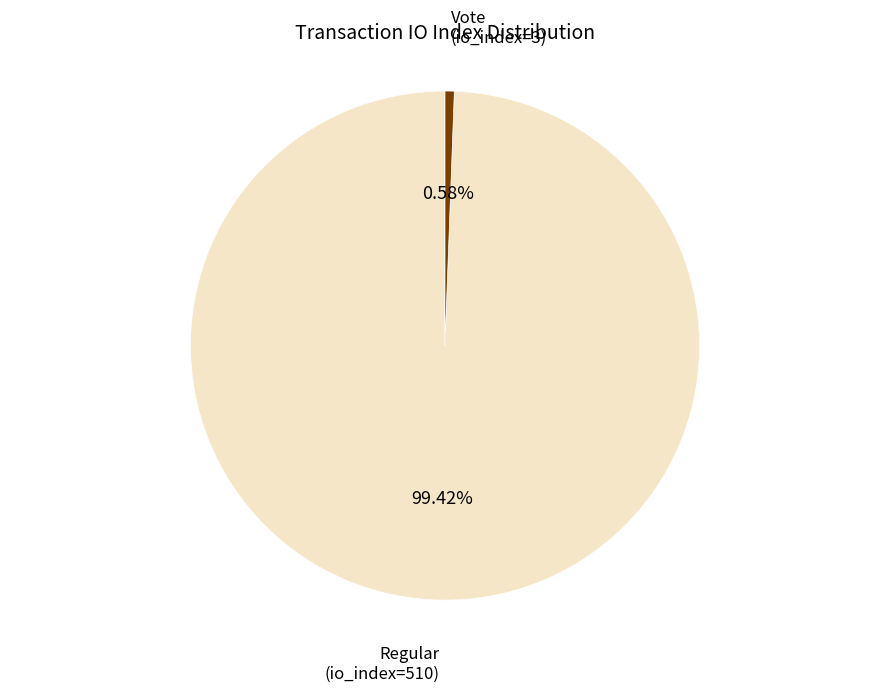

Which has a higher value, Regular (io_index=510) or Vote (io_index=3)?

Regular (io_index=510)